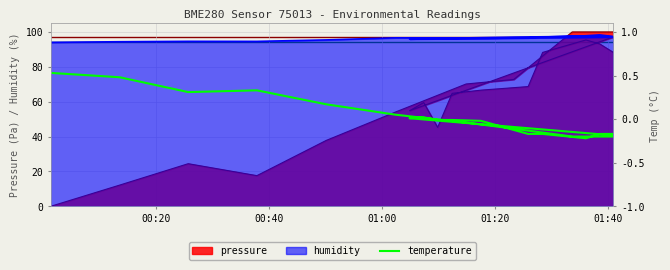

True or false: there are more than 0 points higher than both neighbors.

True